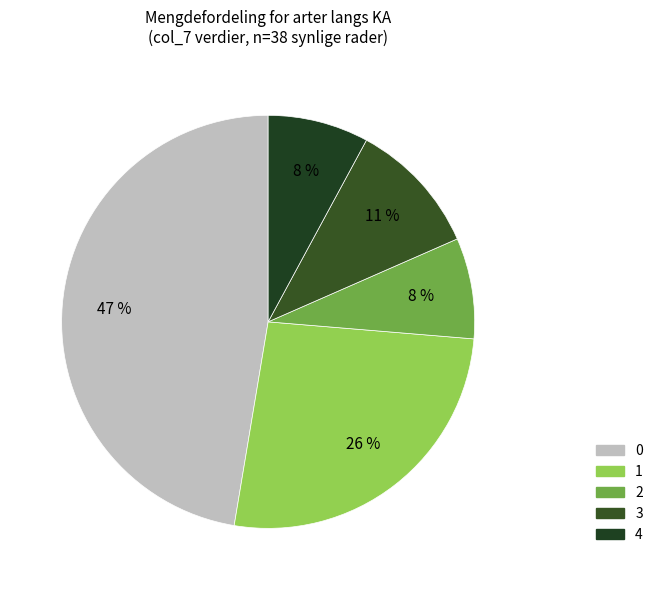

Count the number of slices in the pie.

5